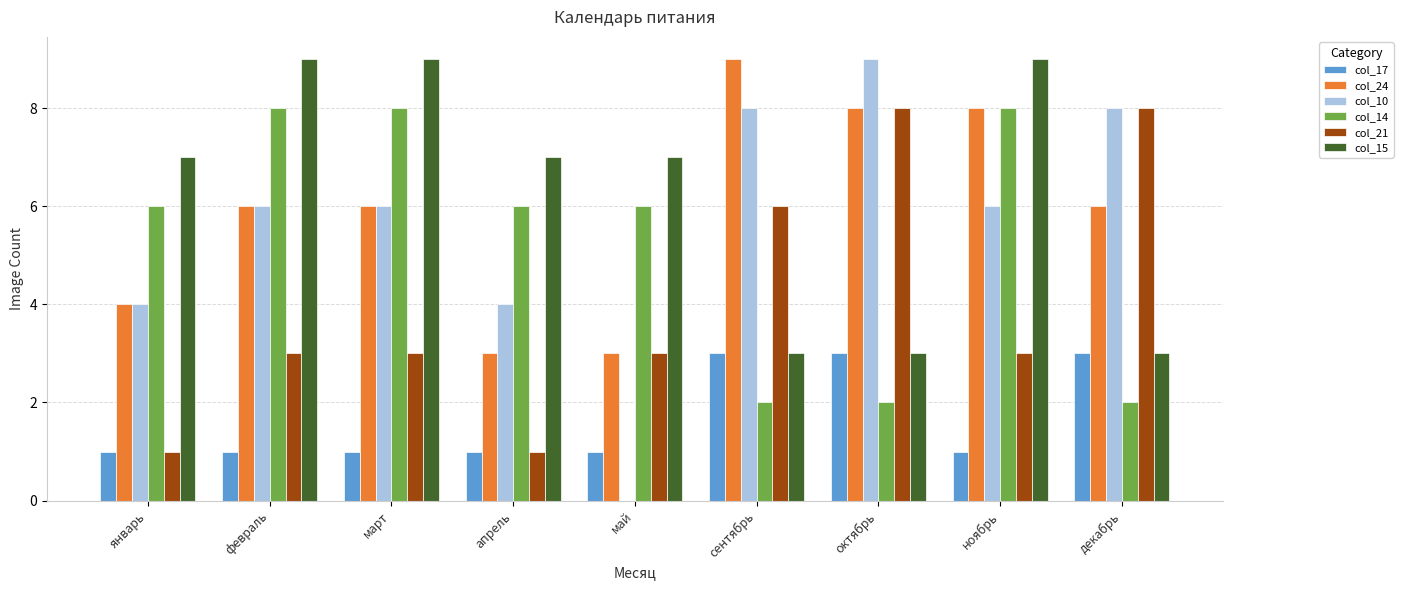

The col_21 series shows 1 at май. True or false?

False